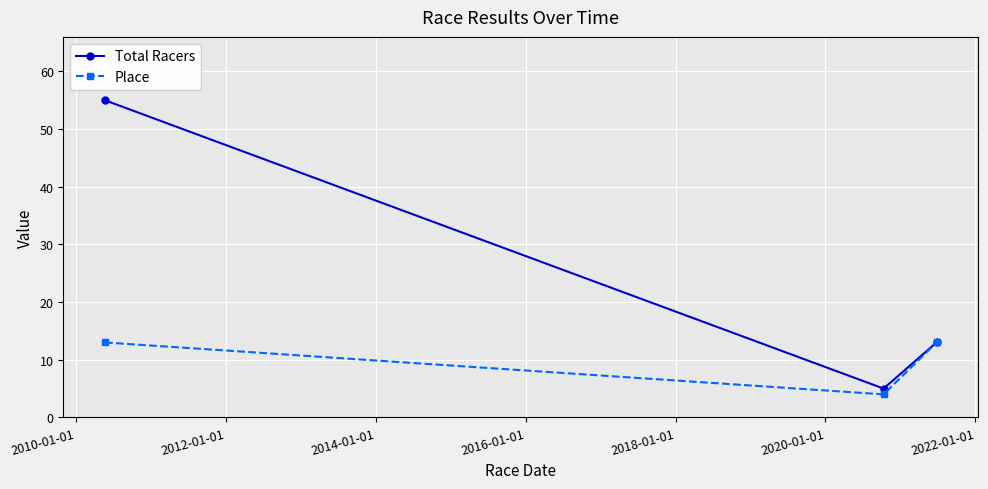

What is the highest value of the Place series?

13